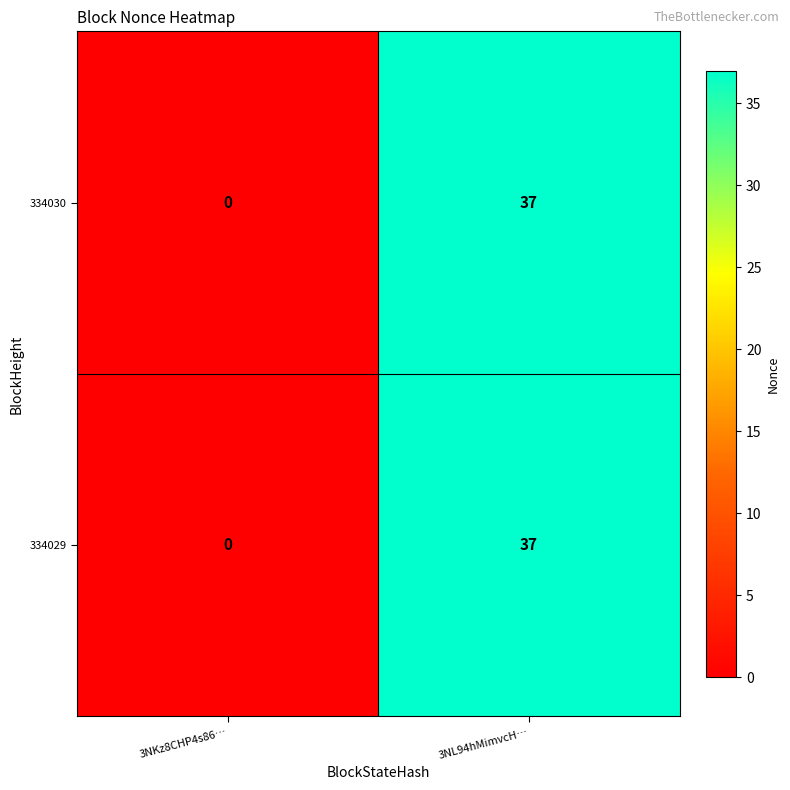

Reading right to left, transcribe all the data shown in this chart.

334030: 3NL94hMimvcH…=37	3NKz8CHP4s86…=0
334029: 3NL94hMimvcH…=37	3NKz8CHP4s86…=0